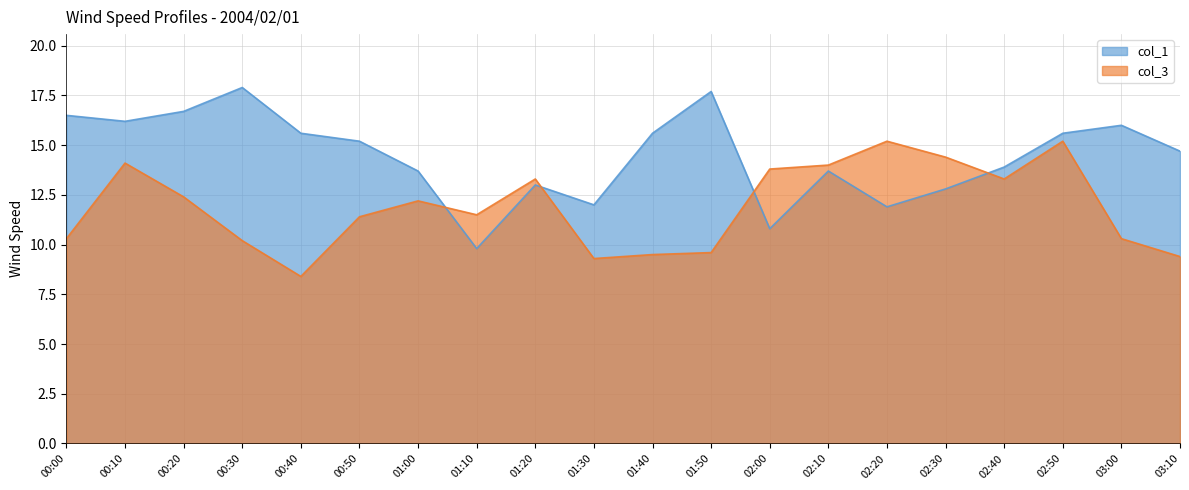

True or false: col_1 has more than 2 points higher than both neighbors.

True